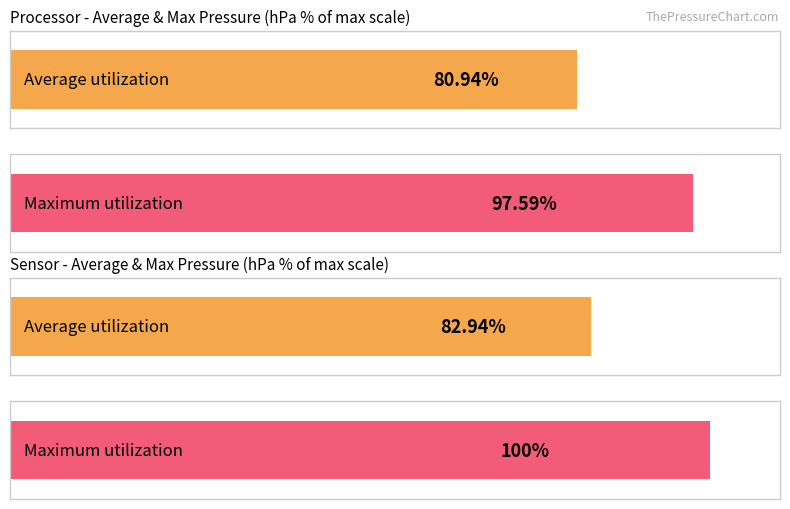

Rank the series by their average value, from lowest to highest.

Average utilization, Maximum utilization